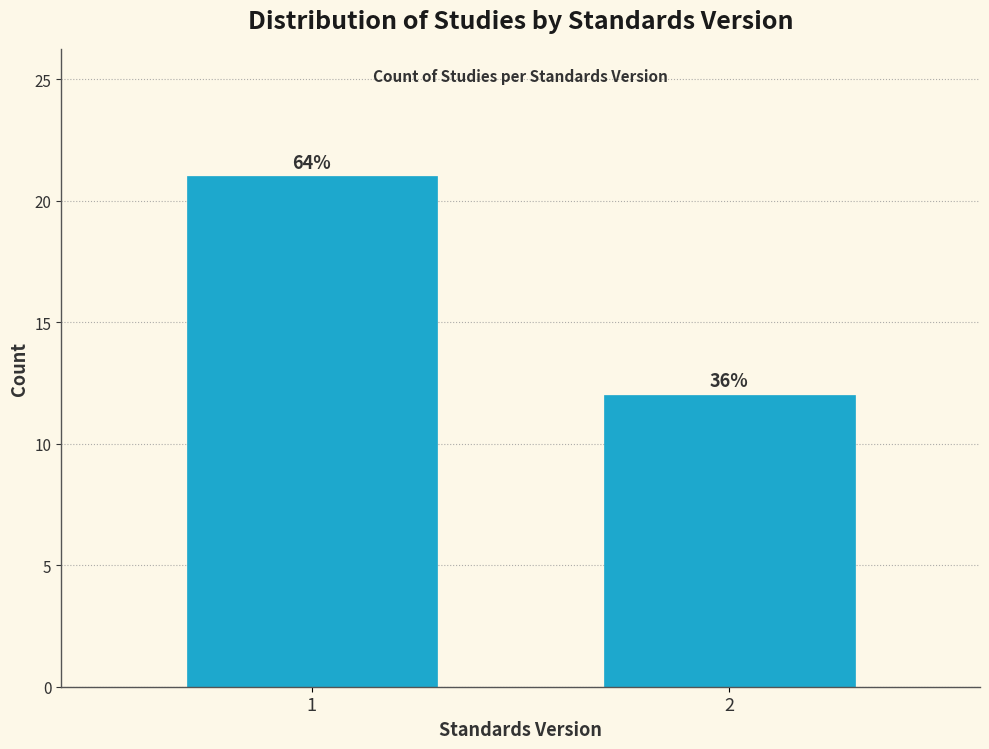

Are the bars horizontal?

No